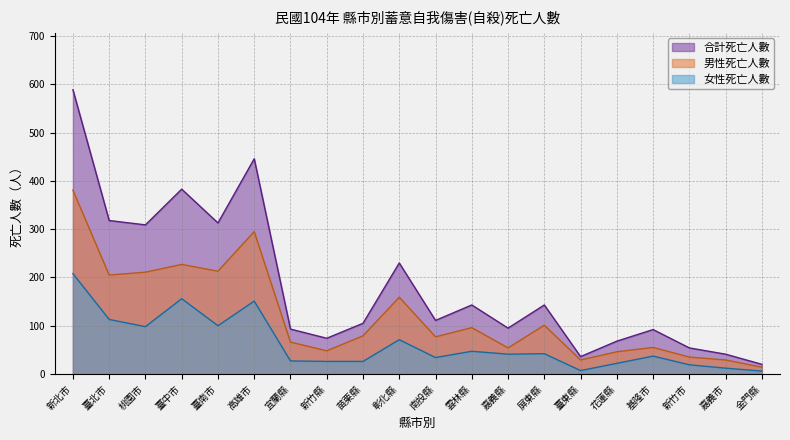

What is the difference between the highest and lowest values at 臺中市?

227